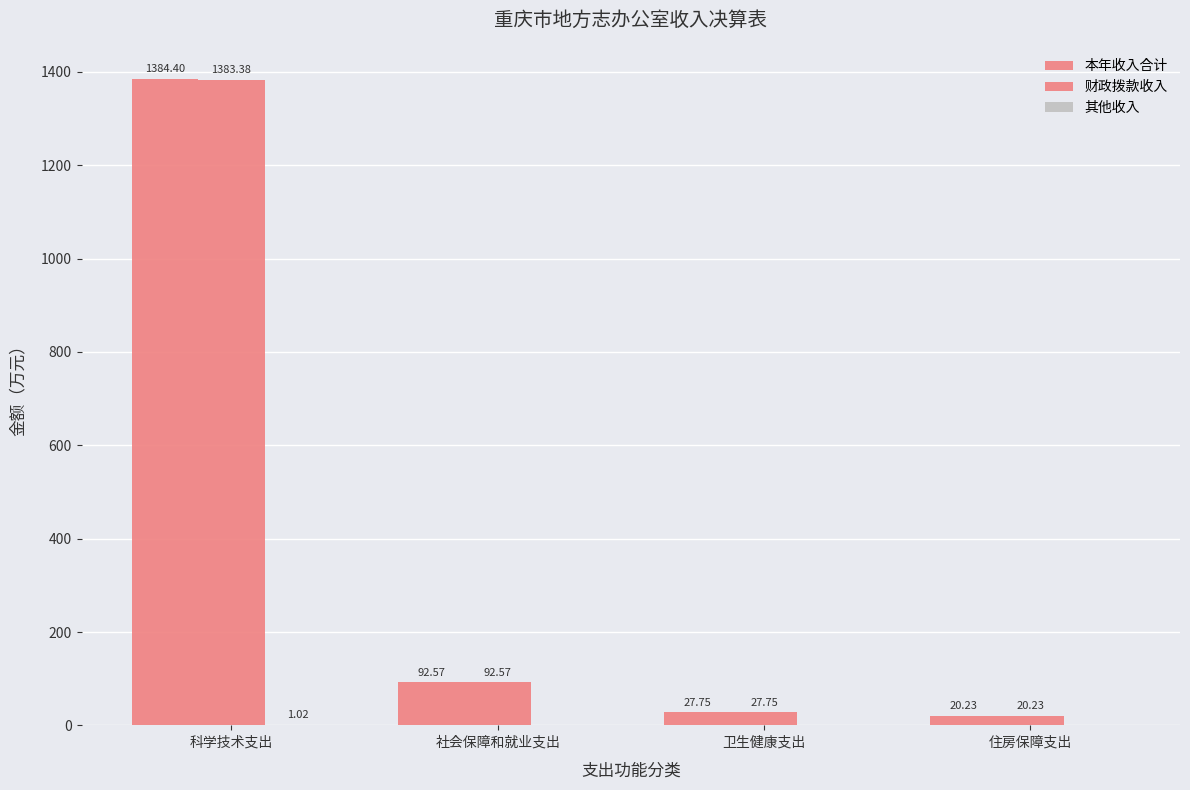

The value of 本年收入合计 at 社会保障和就业支出 is 92.6. True or false?

True